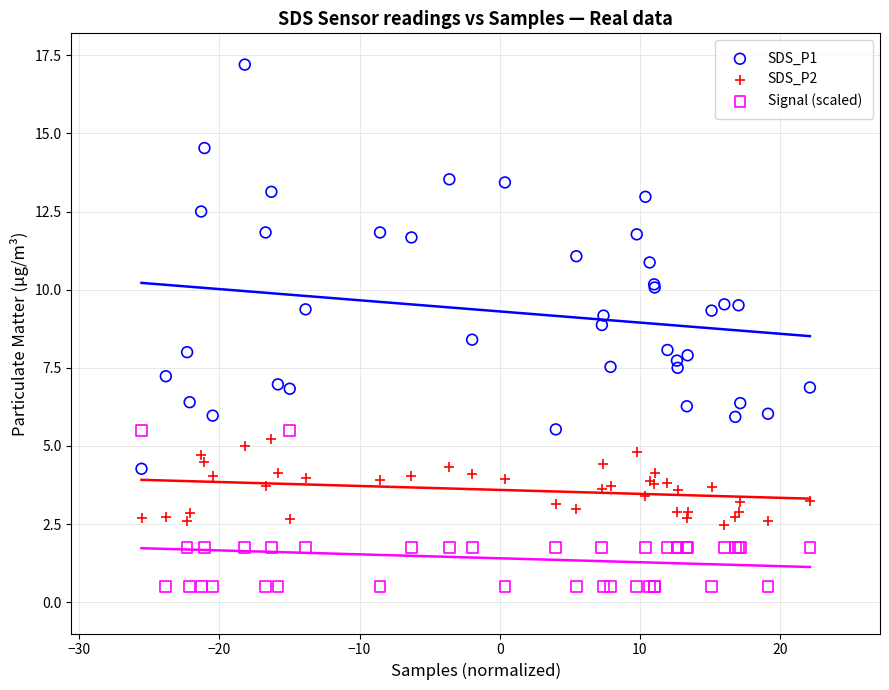

Which series has the widest spread of Y values?

SDS_P1